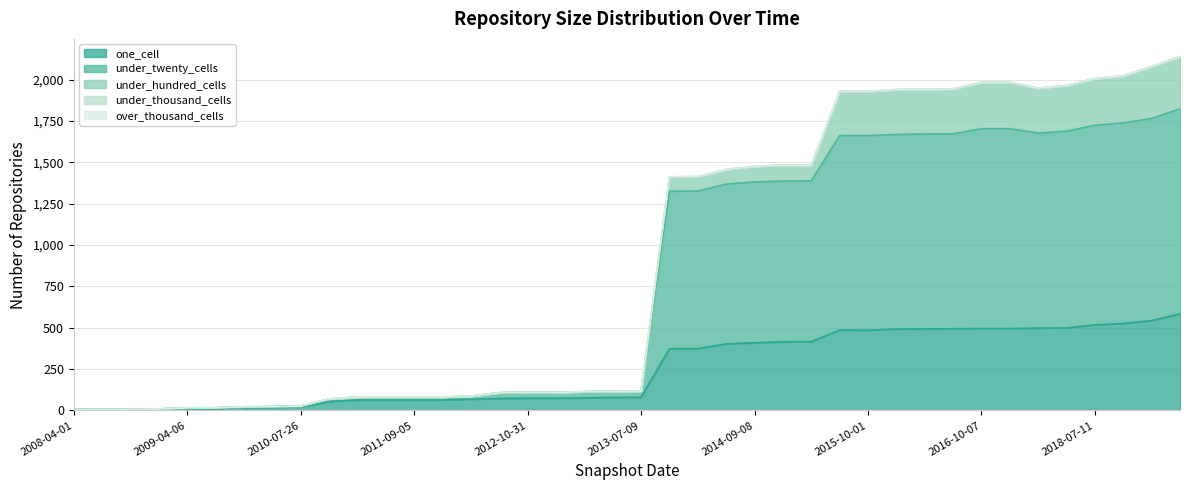

At which label is under_thousand_cells closest to 0?

2008-04-01